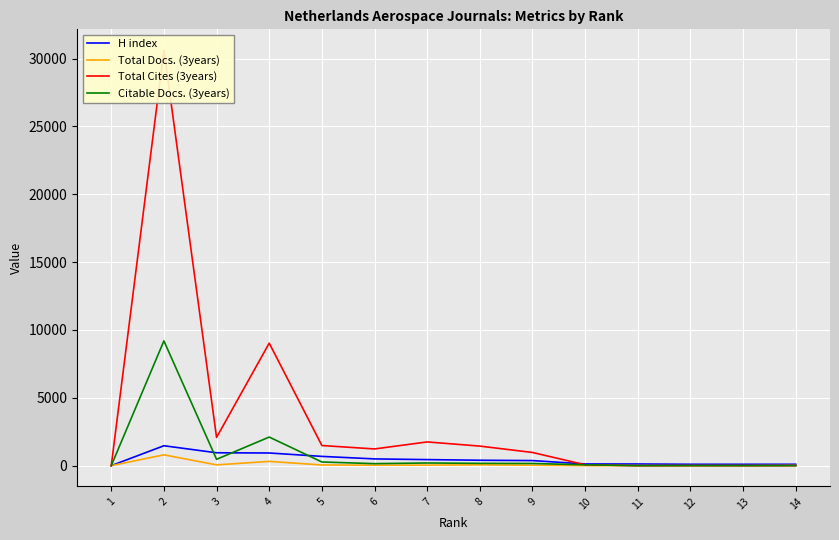

Reading left to right, extract all data points from this chart.

H index: 14=101	13=101	12=102	11=123	10=125	9=374	8=399	7=446	6=497	5=683	4=933	3=949	2=1468	1=0
Total Docs. (3years): 14=18	13=0	12=0	11=0	10=0	9=32	8=61	7=37	6=33	5=51	4=313	3=56	2=798	1=0
Total Cites (3years): 14=3	13=2	12=5	11=0	10=64	9=972	8=1441	7=1749	6=1231	5=1484	4=9028	3=2082	2=30627	1=0
Citable Docs. (3years): 14=3	13=2	12=5	11=0	10=64	9=159	8=170	7=197	6=147	5=270	4=2107	3=467	2=9195	1=0